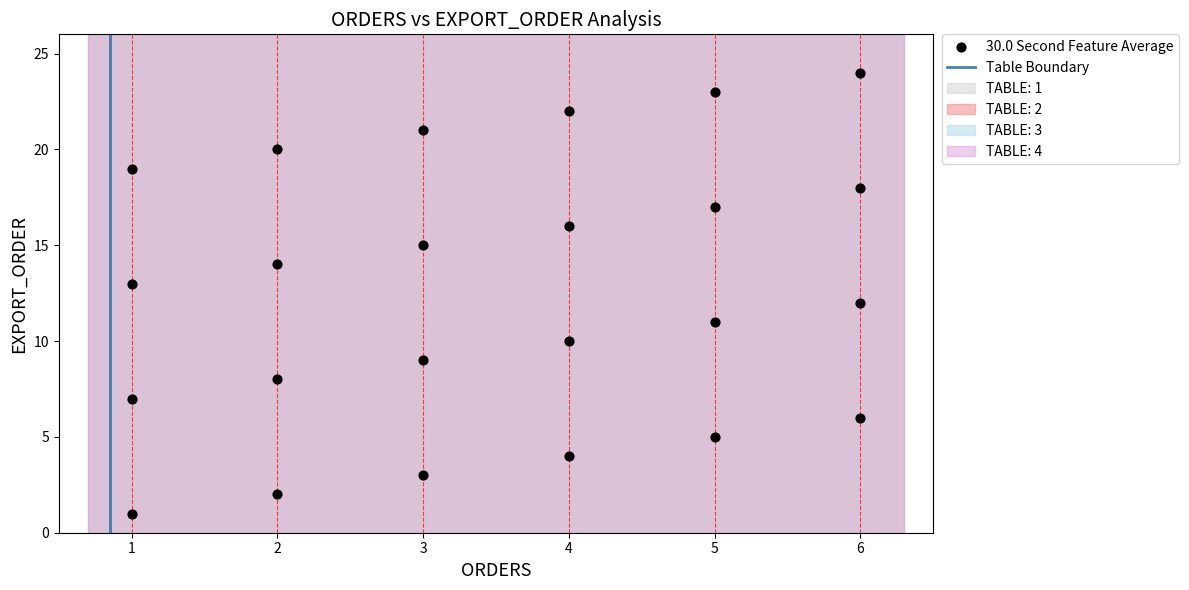

What is the range of Y values (max minus min)?

23